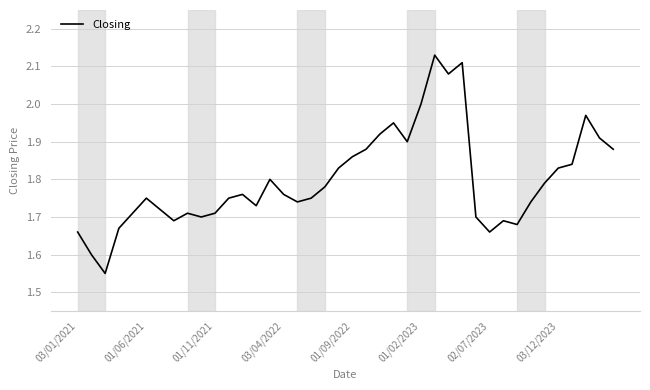

True or false: the data has more than 0 interior local peaks.

True